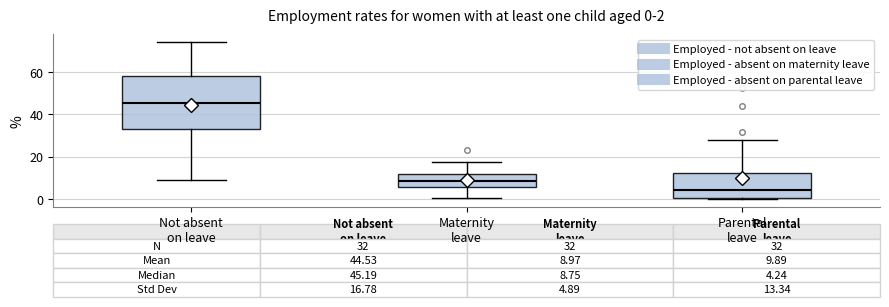

Comparing the boxes themselves (not the whiskers), which one is the tallest?

Not absent on leave